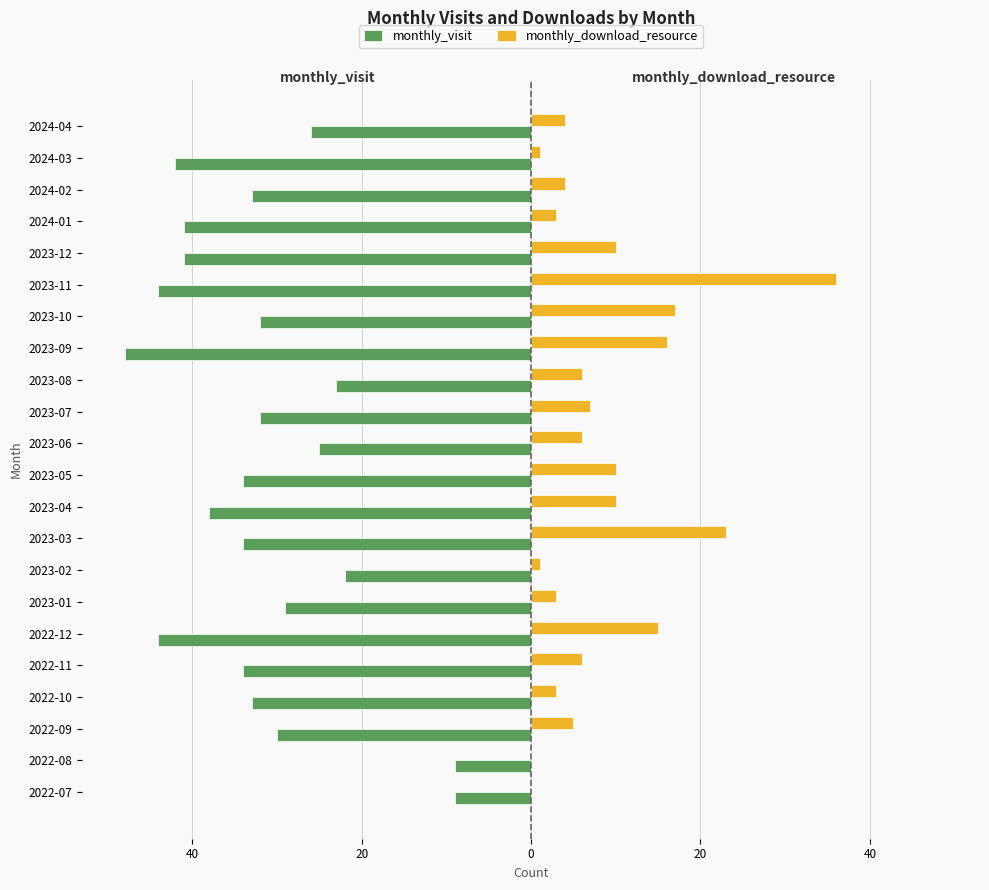

What are all the series names shown in the legend?

monthly_visit, monthly_download_resource